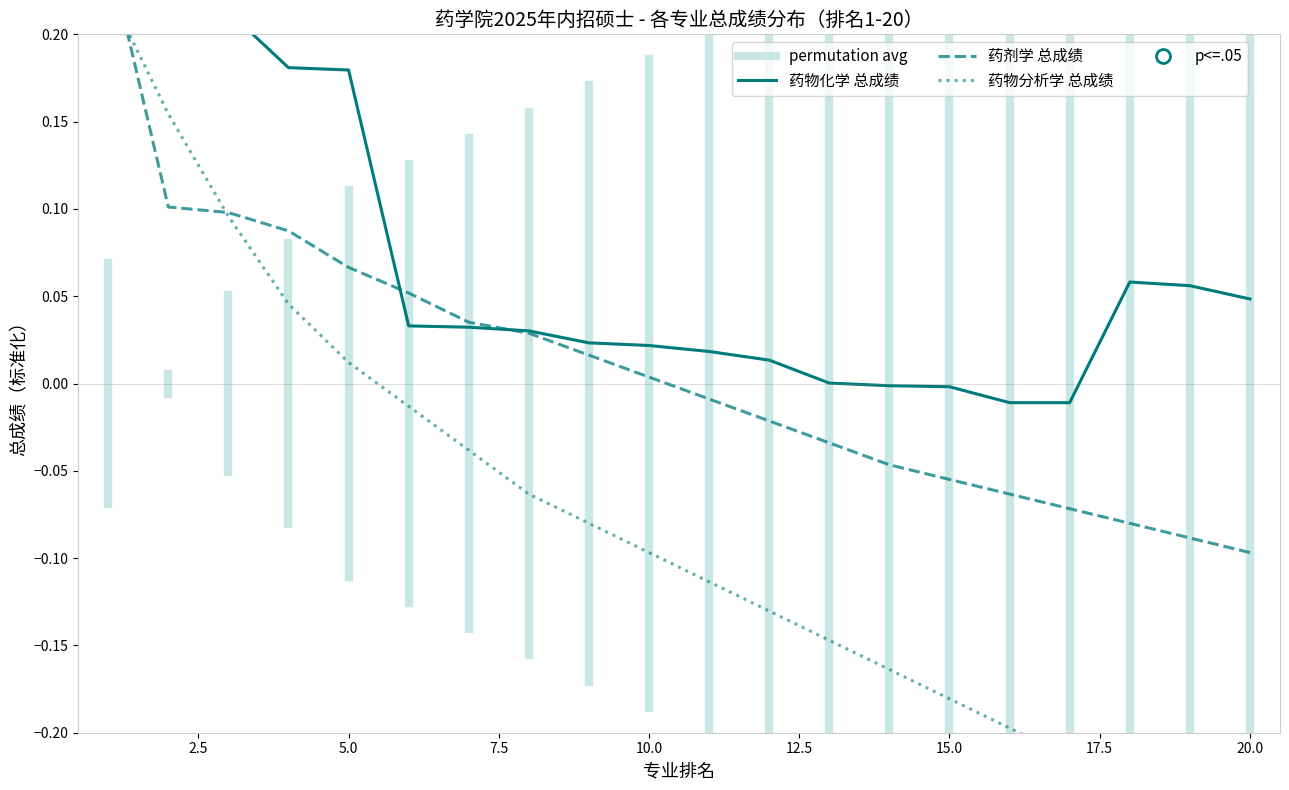

What is the highest value of the 药剂学 总成绩 series?

0.2